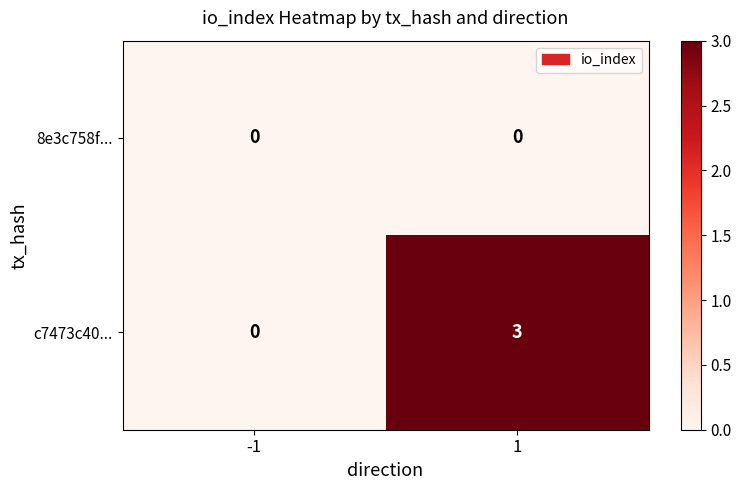

What is the total value across all series at 1?

3